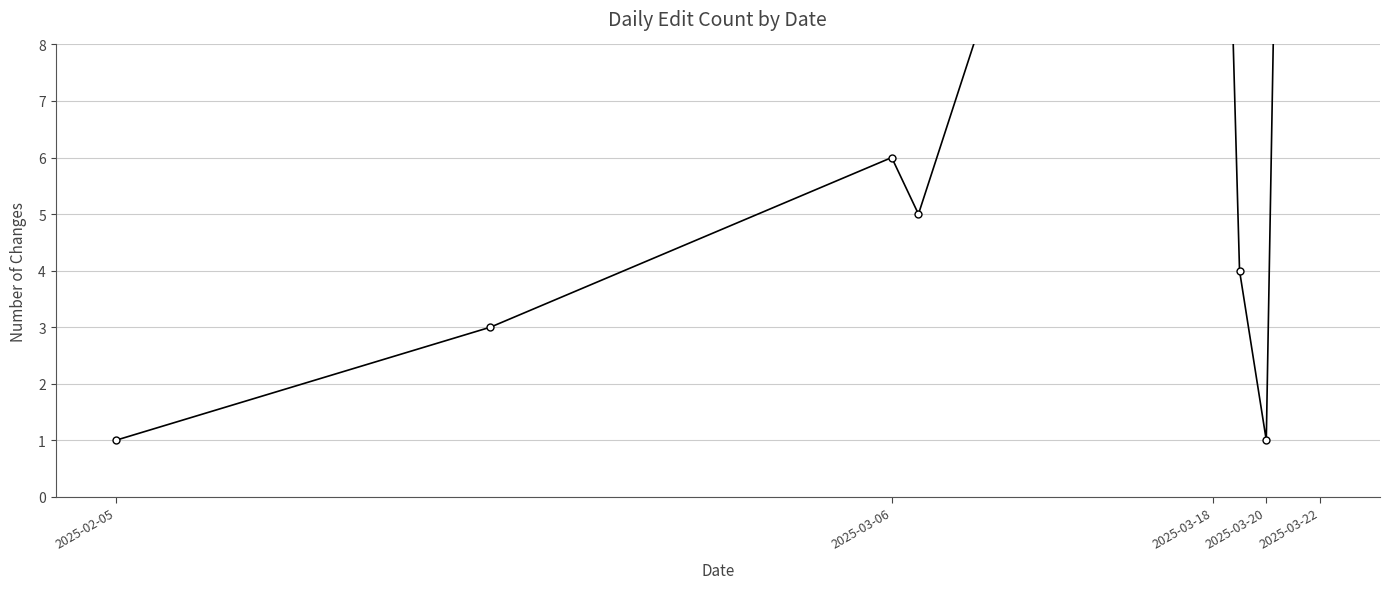

What is the greatest value displayed?

28